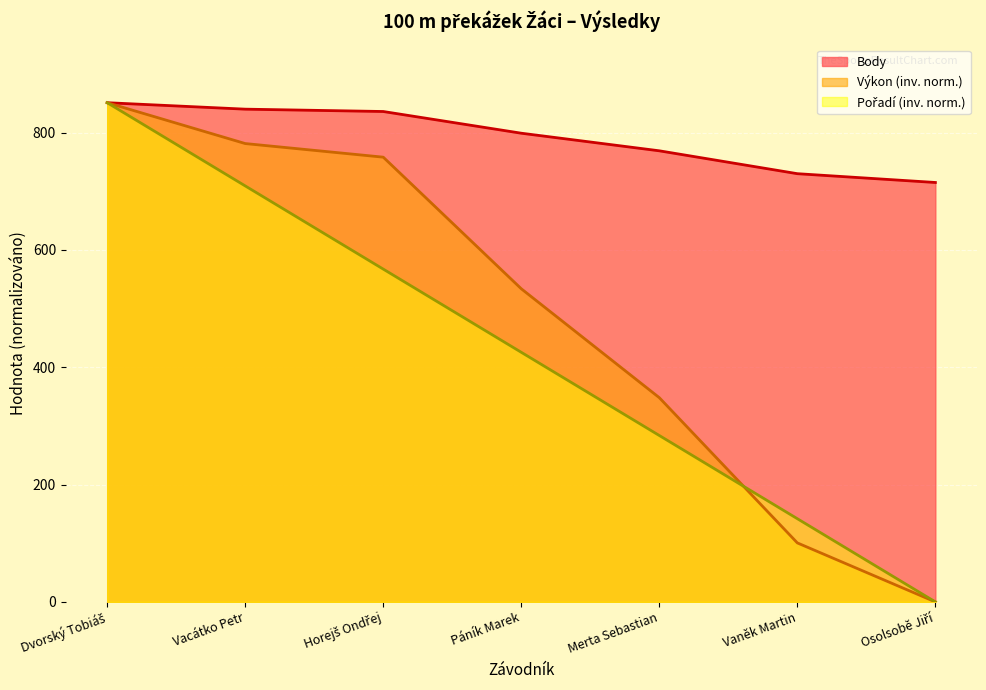

How many values in the Výkon series are below 533?

3